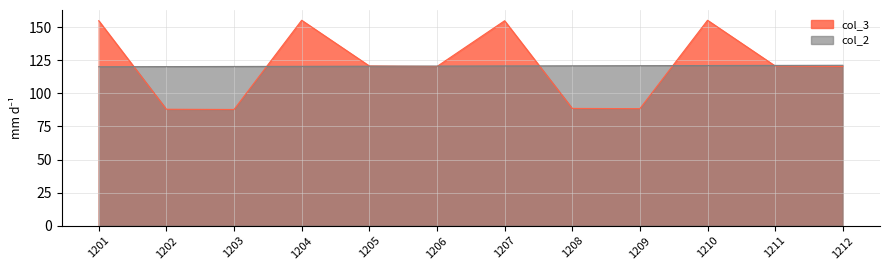

What is the difference between the maximum and minimum values in the col_2 series?

1.1